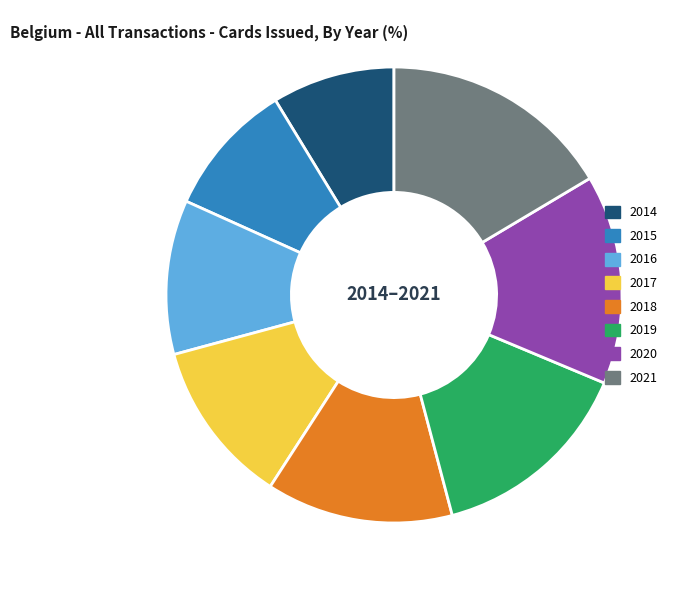

Count the number of slices in the pie.

8